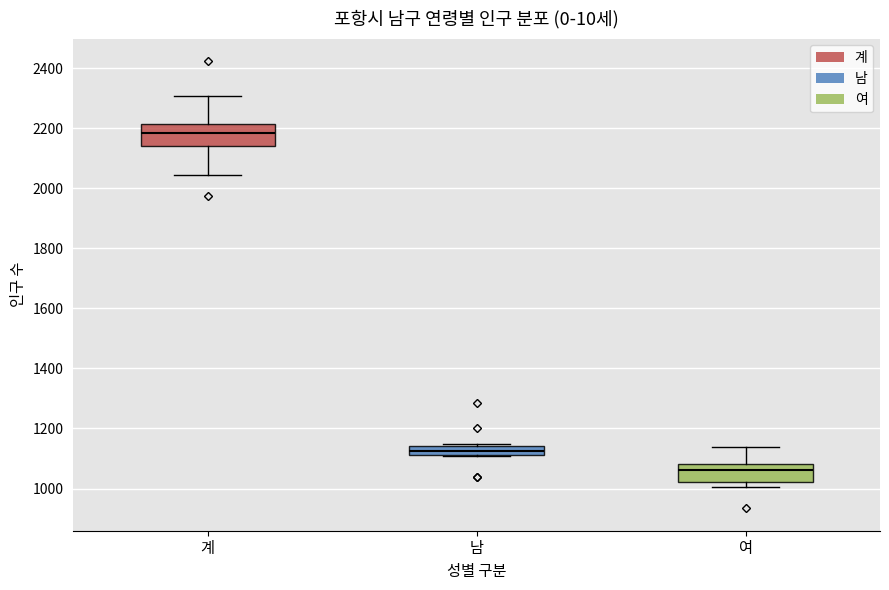

Which box has the lowest median line?

여